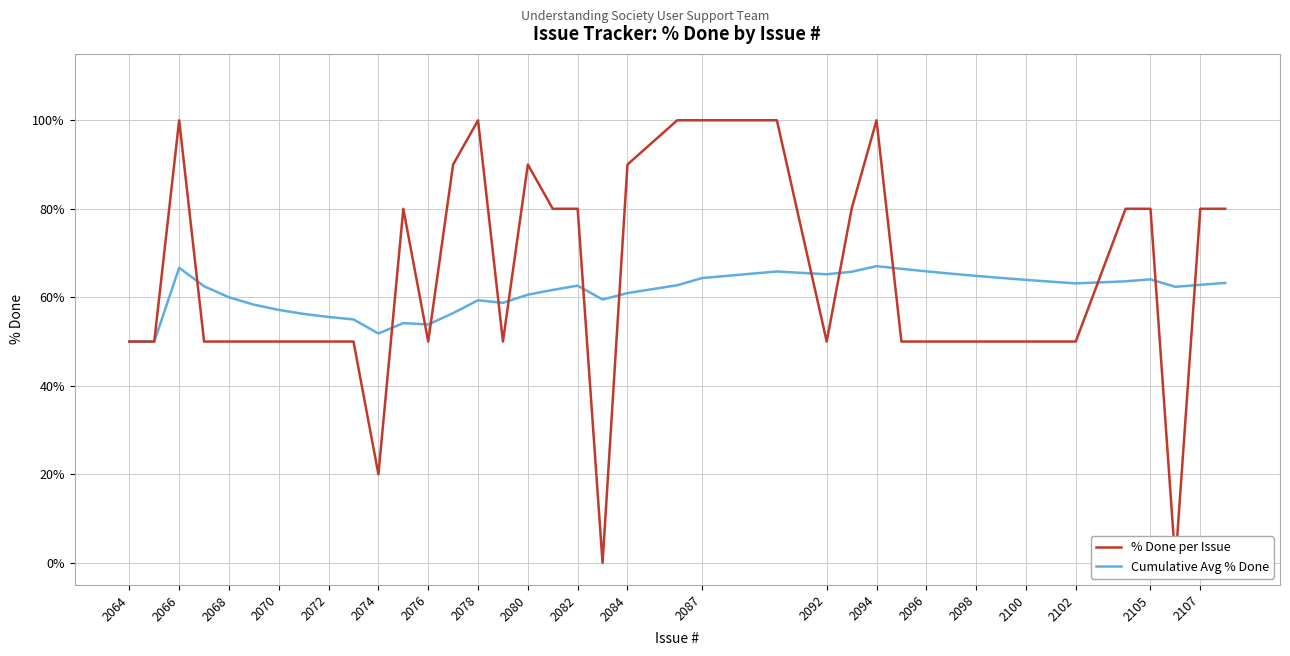

What is the sum of all Cumulative Avg % Done values?

2435.6